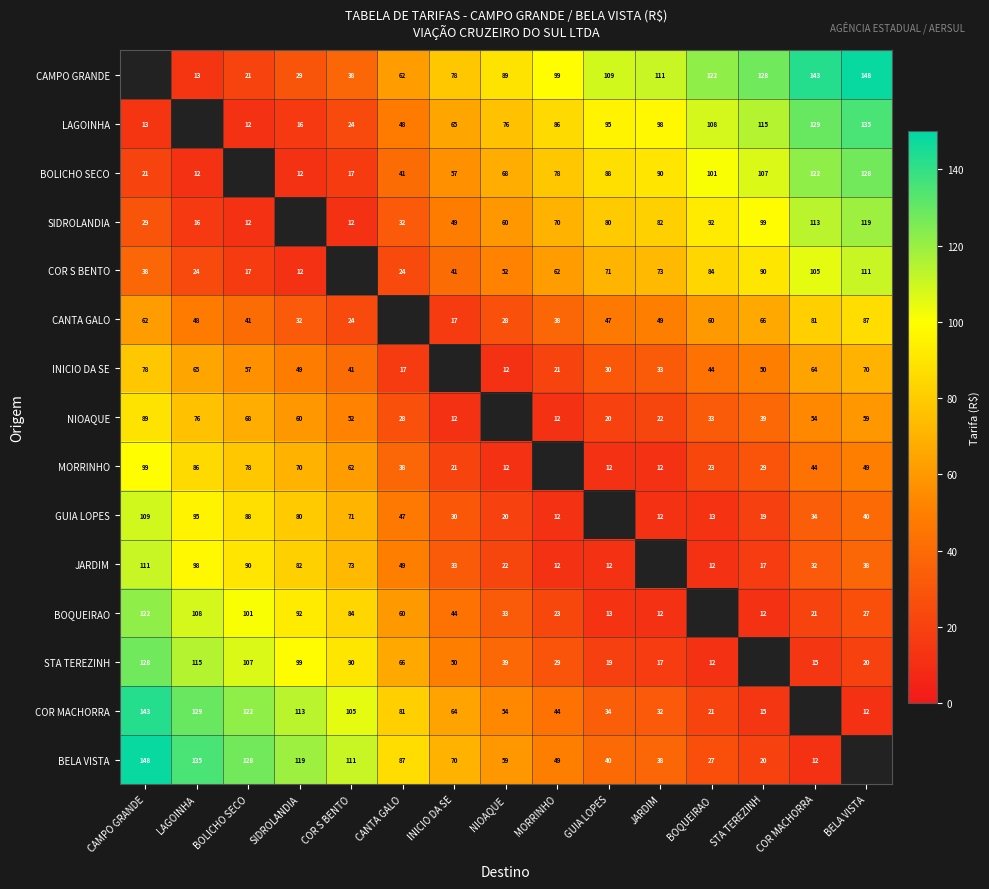

What is the difference between the LAGOINHA values at COR S BENTO and NIOAQUE?

52.0